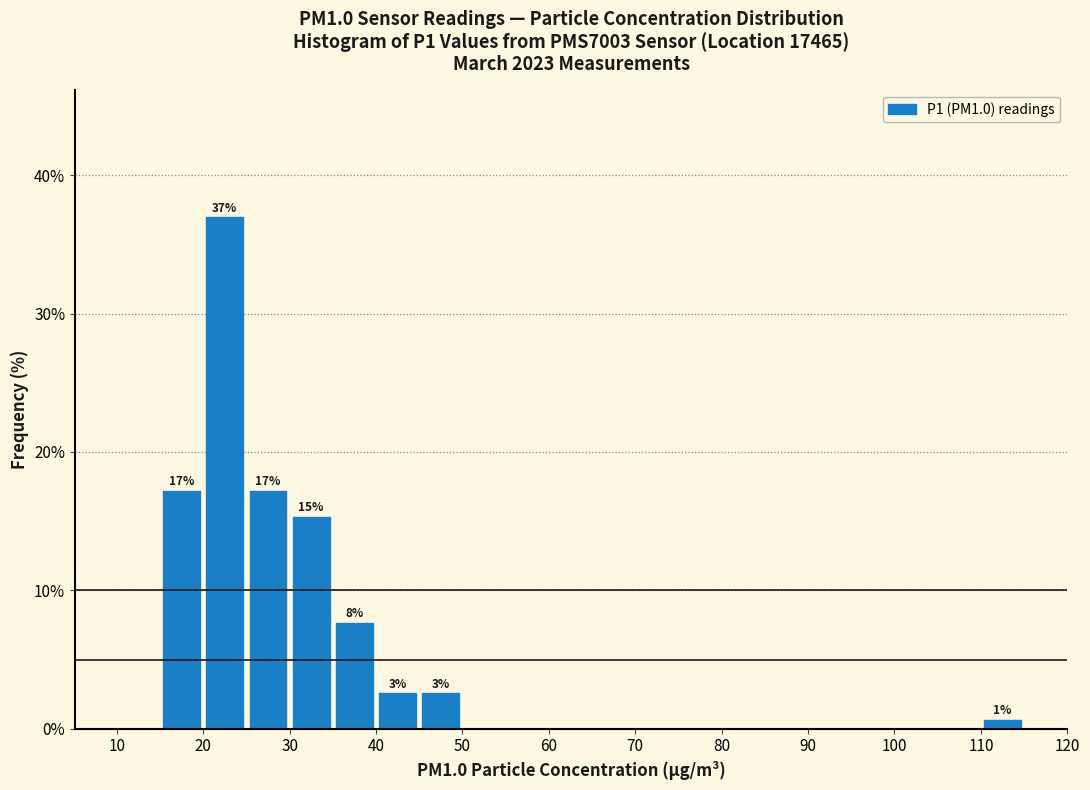

Which range on the x-axis has the tallest bar?

20 to 25